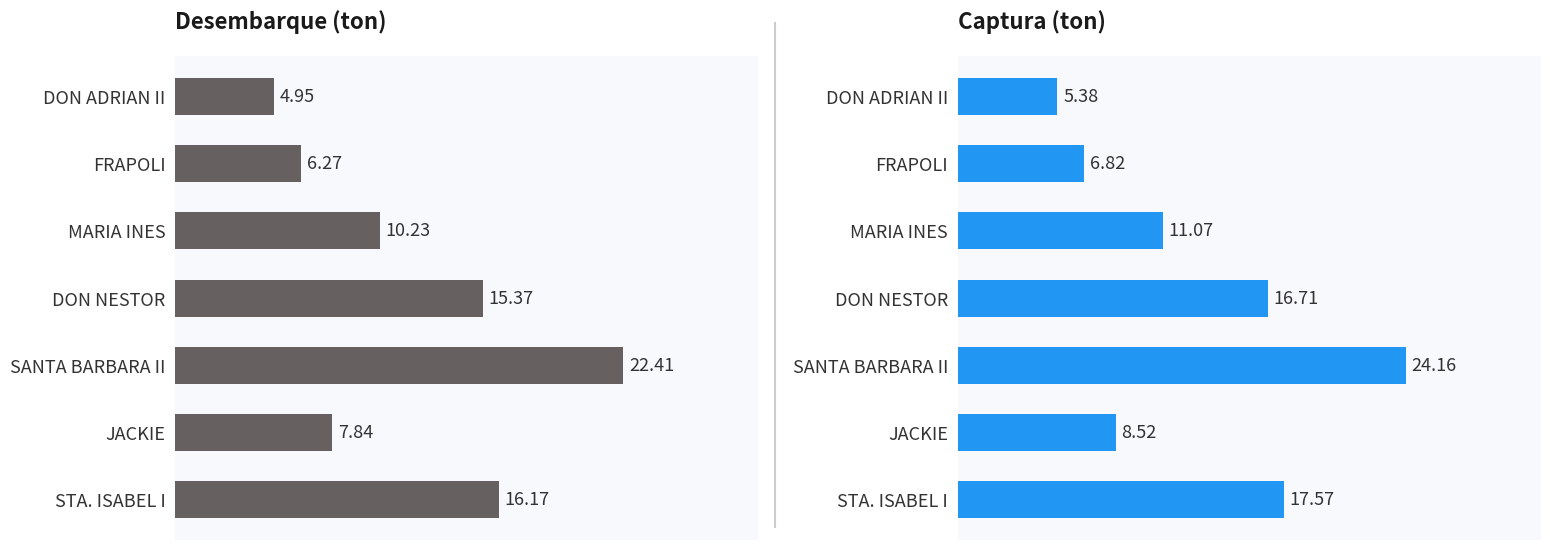

How many distinct data groups are displayed?

2